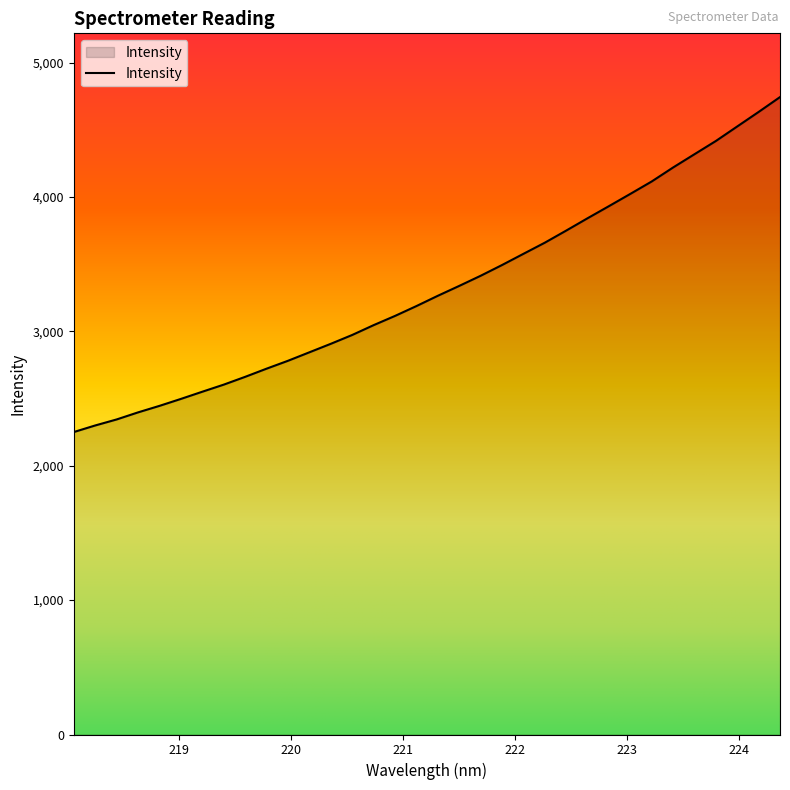

True or false: there are more than 2 points higher than both neighbors.

False